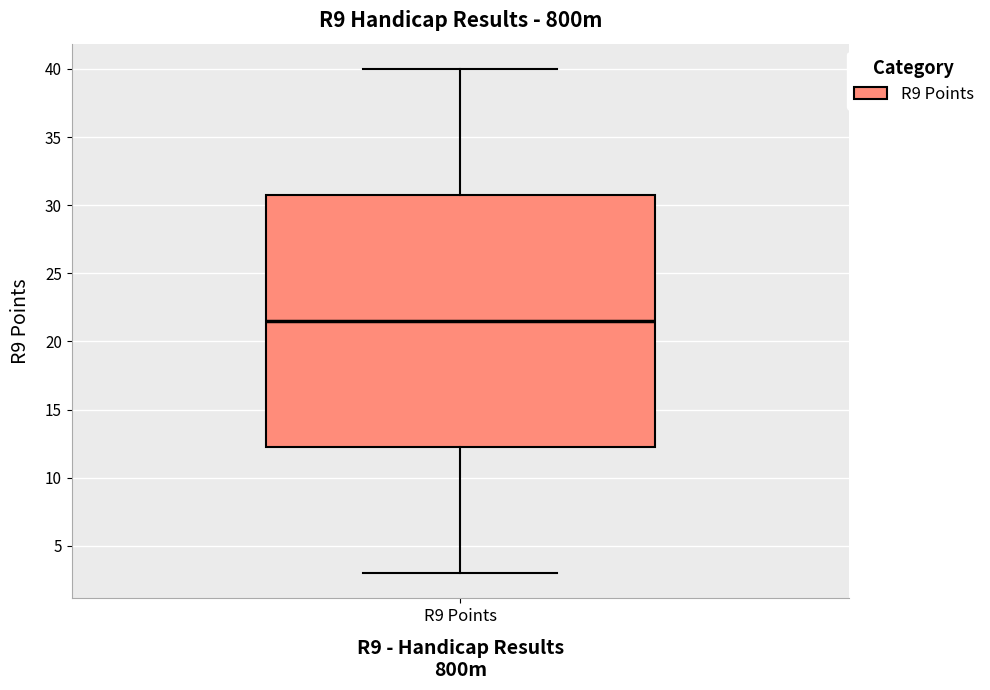

Where does the median line of the box for R9 Points sit on the y-axis? The values are not printed on the chart, so give them approximately, as read against the axis.

21.5